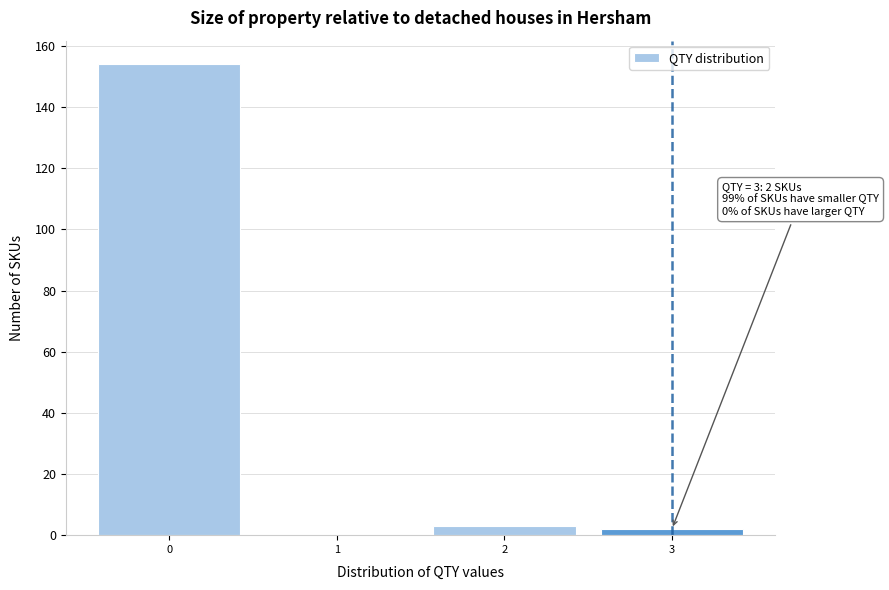

Which range on the x-axis has the tallest bar?

-0.5 to 0.5